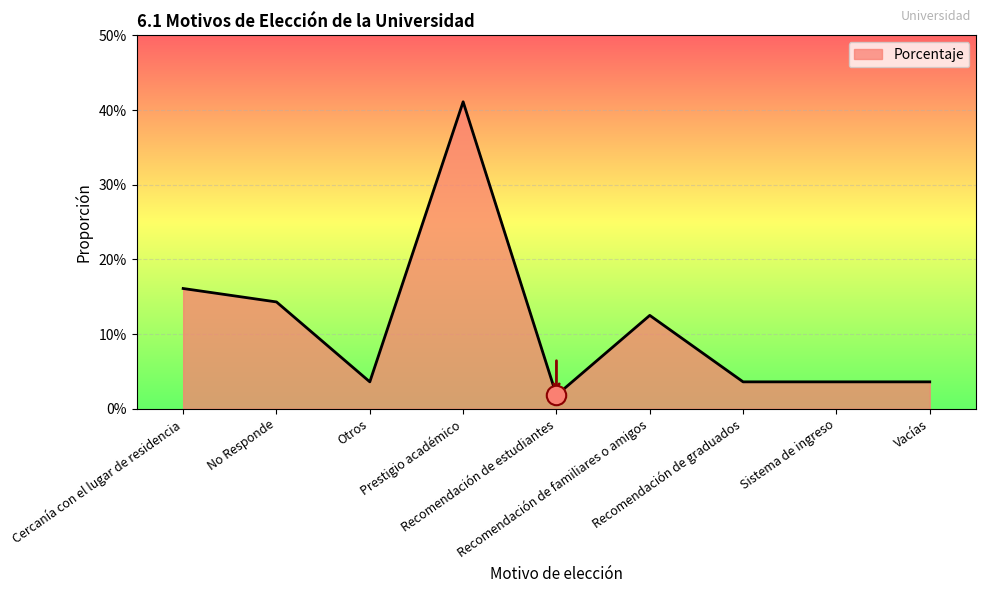

Reading left to right, extract all data points from this chart.

Cercanía con el lugar de residencia=0.2	No Responde=0.1	Otros=0.0	Prestigio académico=0.4	Recomendación de estudiantes=0.0	Recomendación de familiares o amigos=0.1	Recomendación de graduados=0.0	Sistema de ingreso=0.0	Vacías=0.0